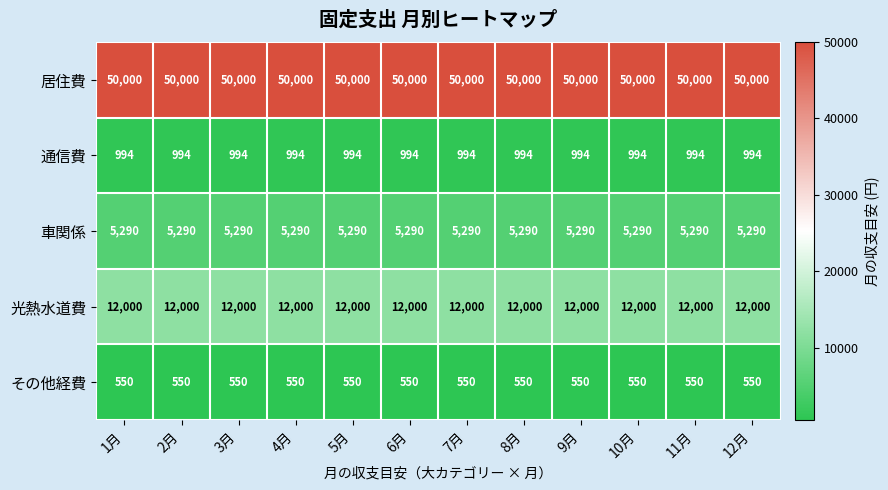

The value of 通信費 at 1月 is 994. True or false?

True